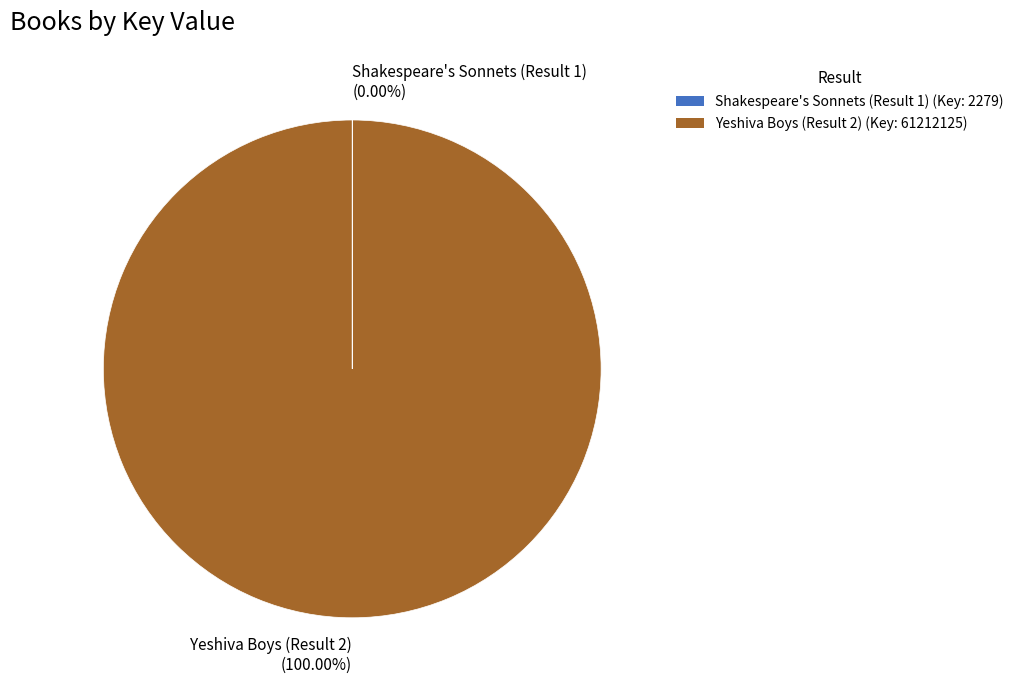

Does any single category account for the majority?

Yes